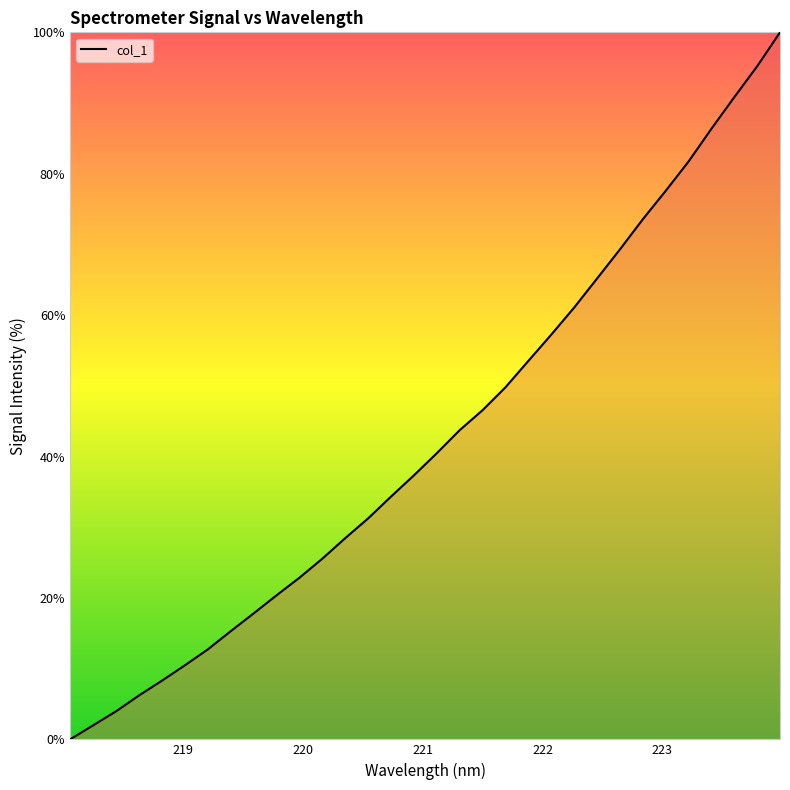

Is this an area chart (filled region under the line)?

No